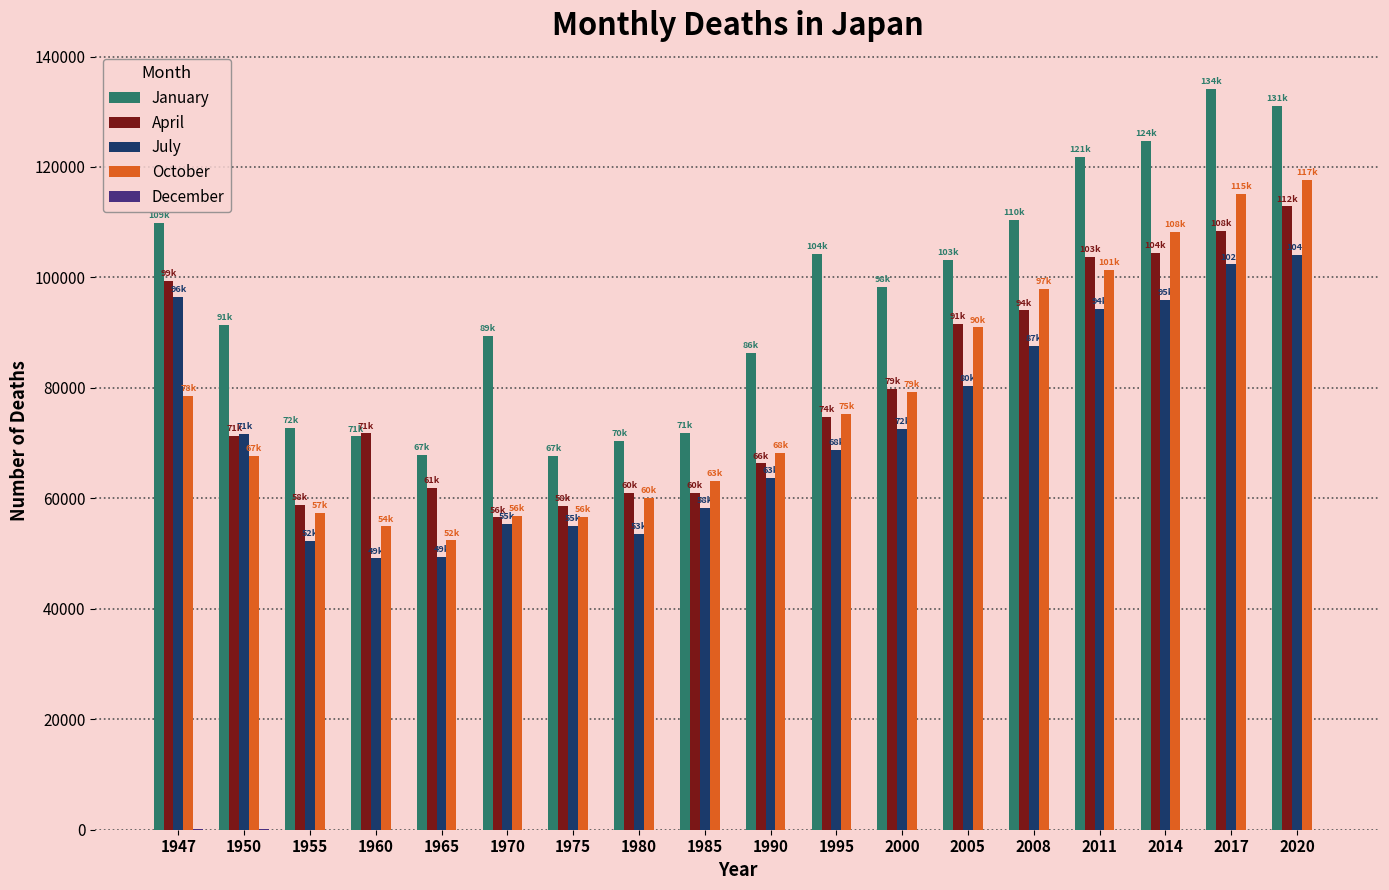

What is the spread (max minus min) of values at 1970?

89354